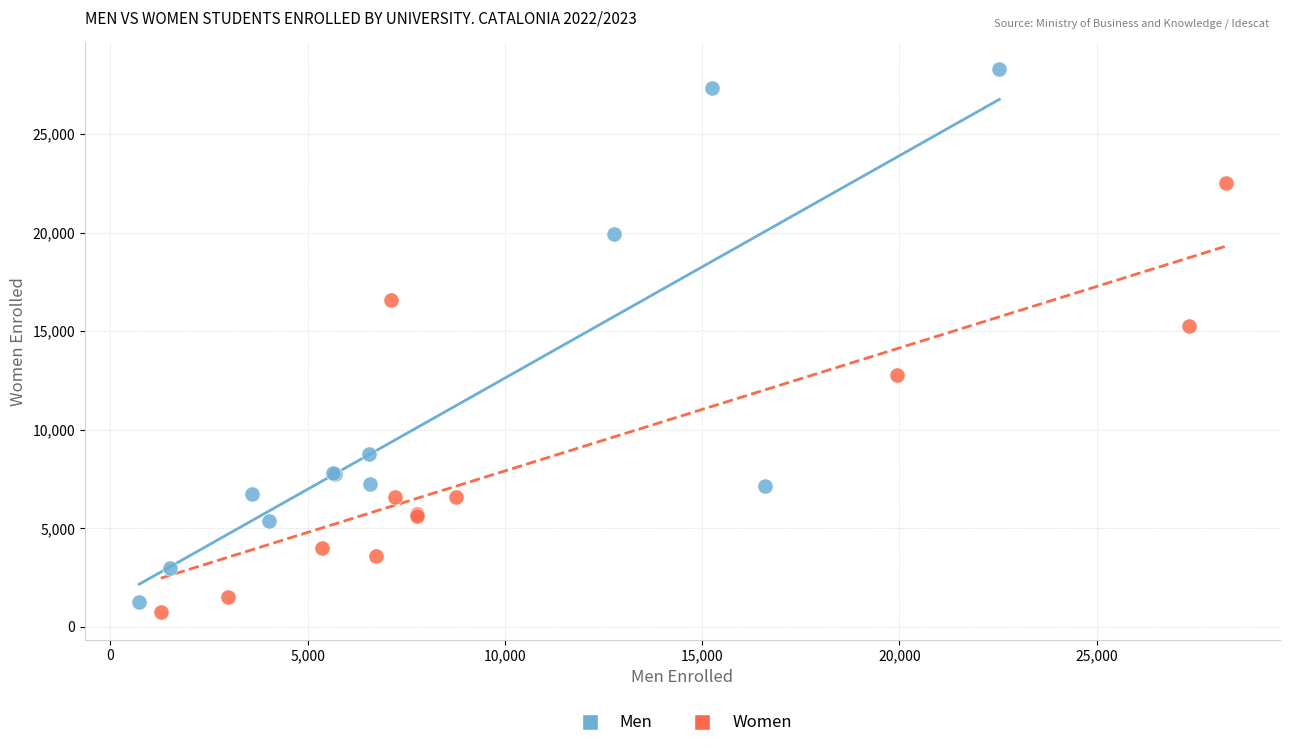

Which series reaches the maximum Y coordinate?

Men